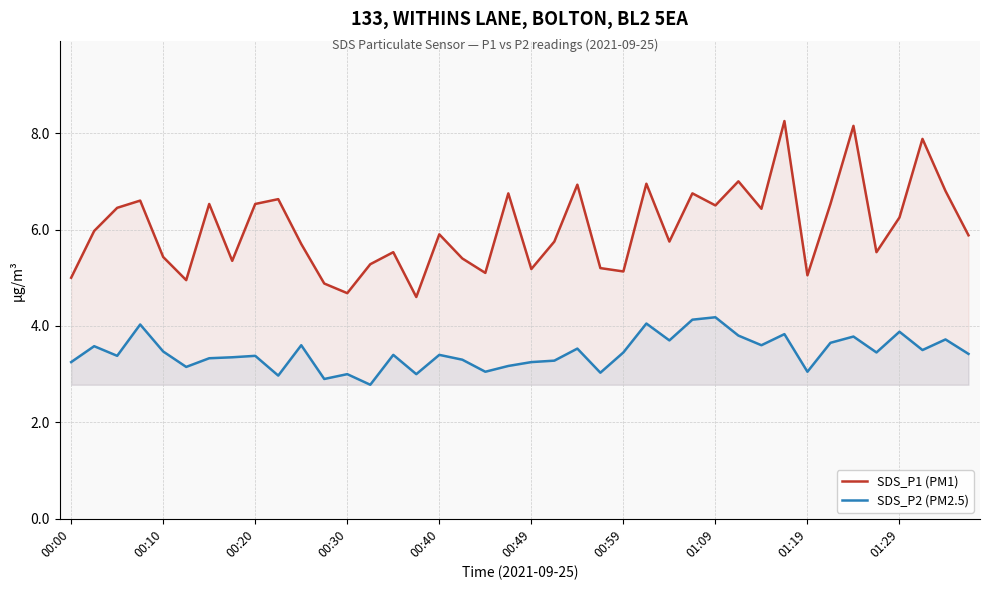

Which series has the widest spread of values?

SDS_P1 (PM1)